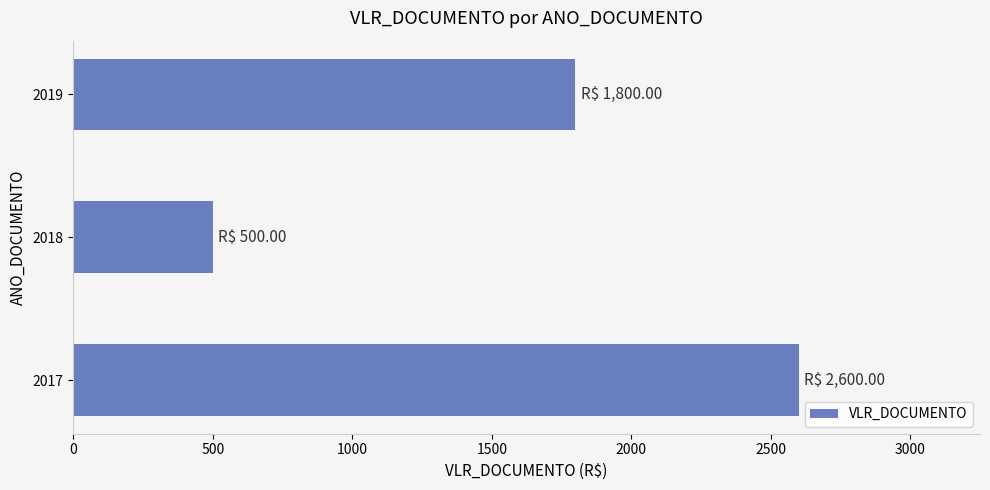

What value does the data have at 2018?

500